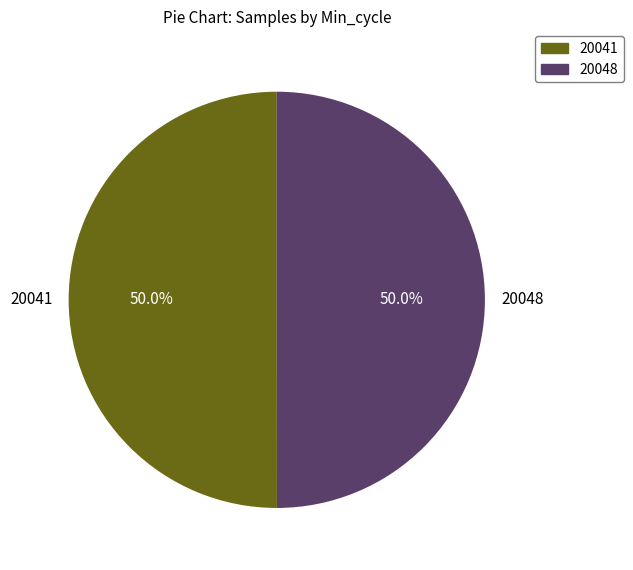

Approximately how many times larger is the value at 20041 compared to 20048?

1.0